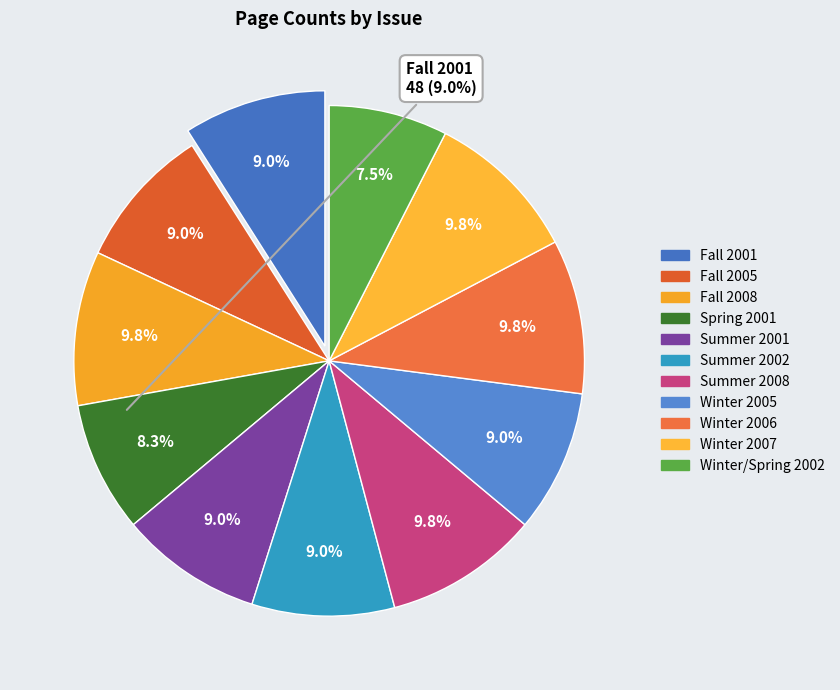

How many segments does this pie chart have?

11